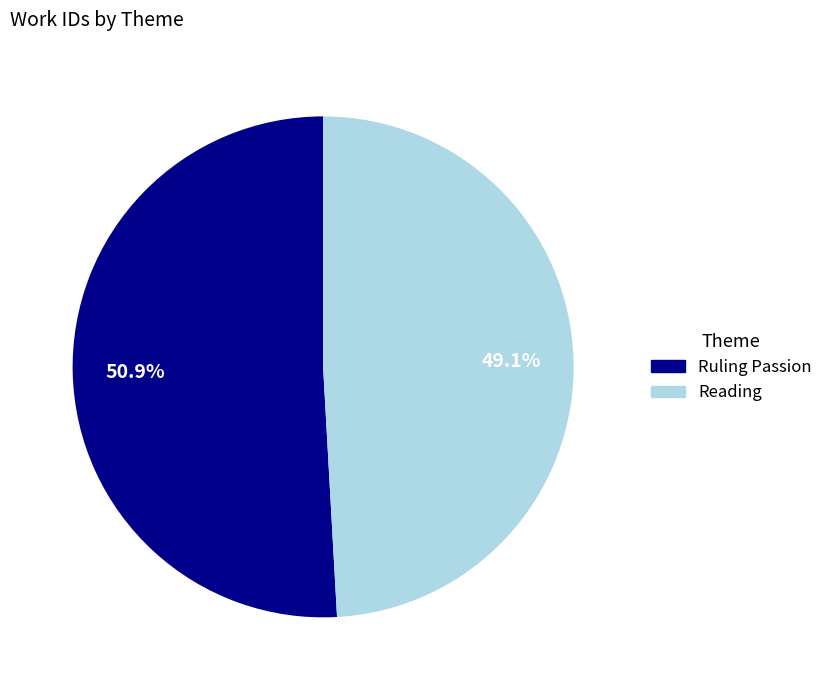

Which category has the smallest portion of the pie?

Reading